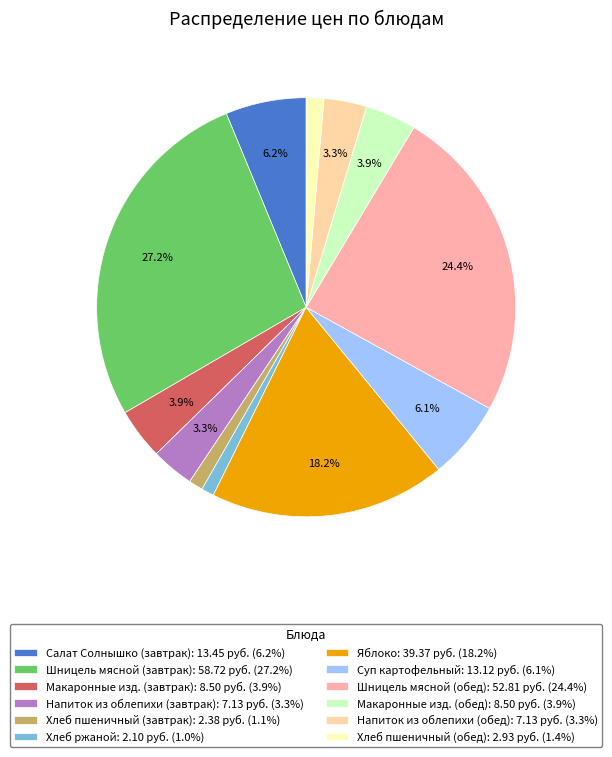

Does Хлеб пшеничный (обед) represent more than half of the total?

No